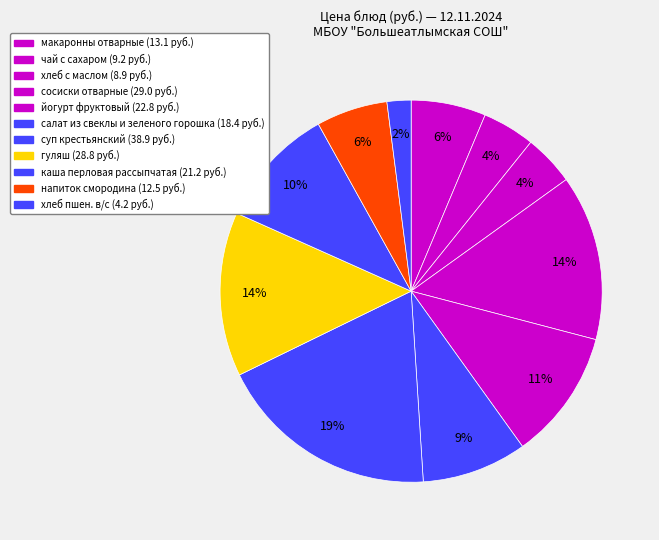

Which slice is the smallest?

хлеб пшен. в/с